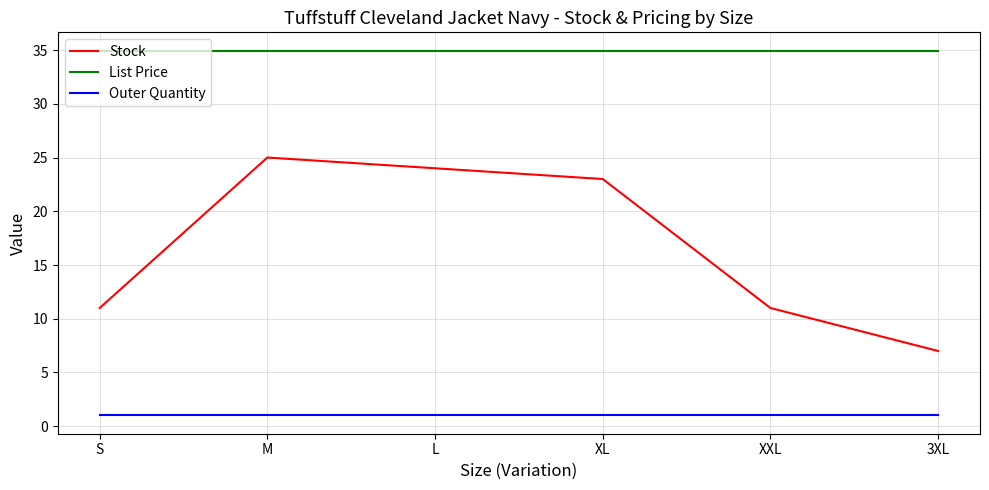

At which category is the sum across all series the highest?

M